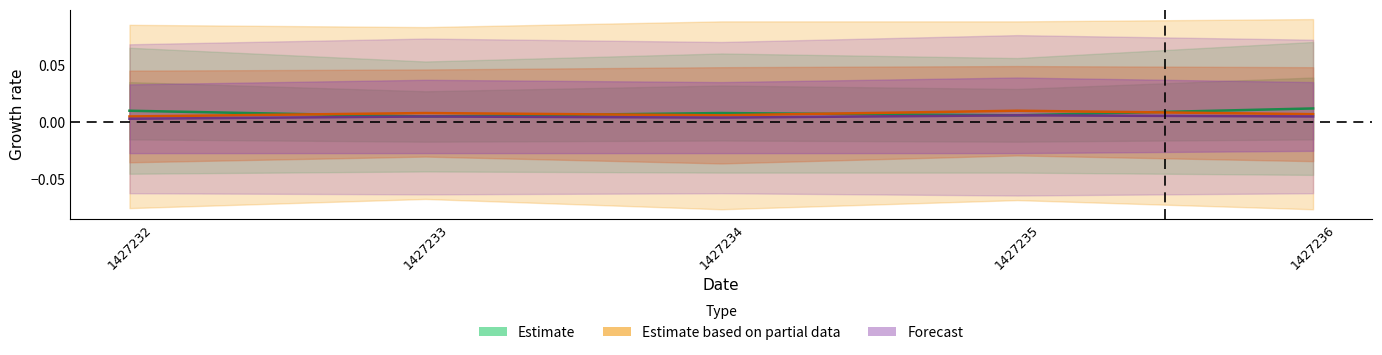

How many lines are shown in the chart?

3